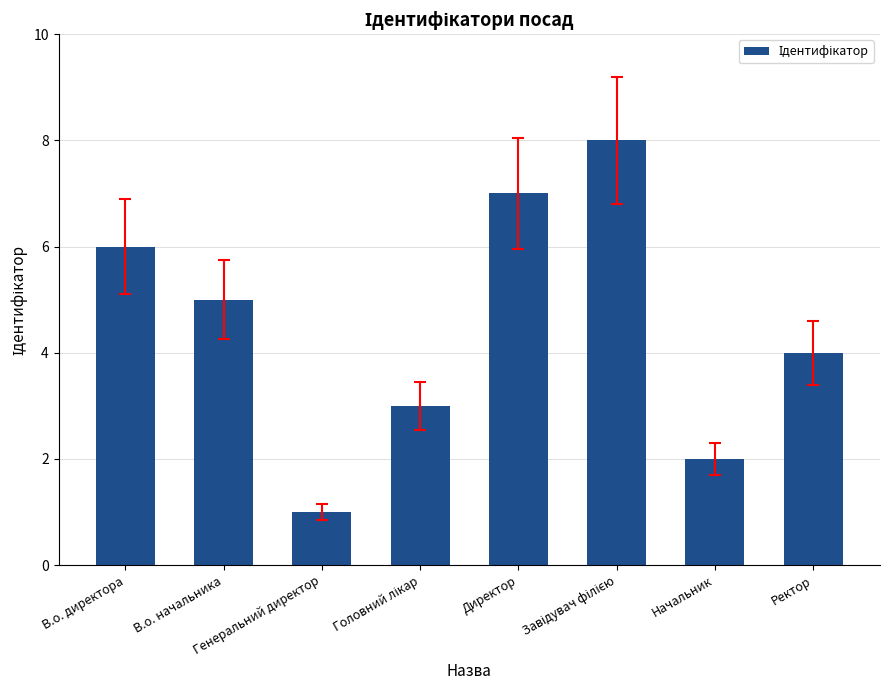

What is the value of the 7th bar from the left?

2